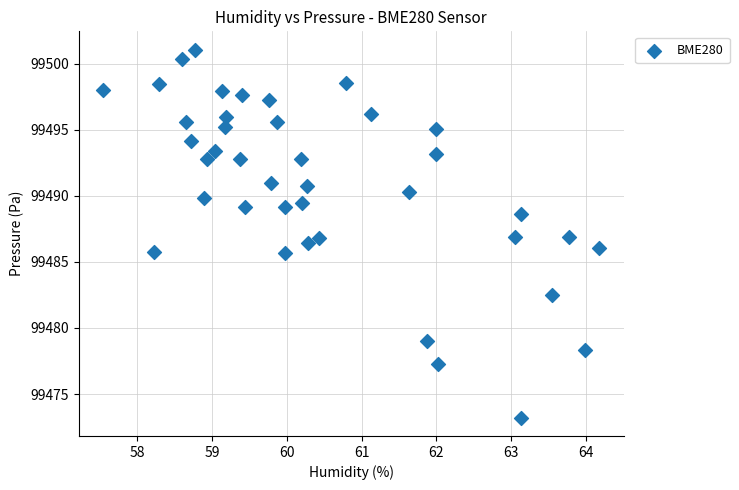

What is the range of X values (max minus min)?

6.6